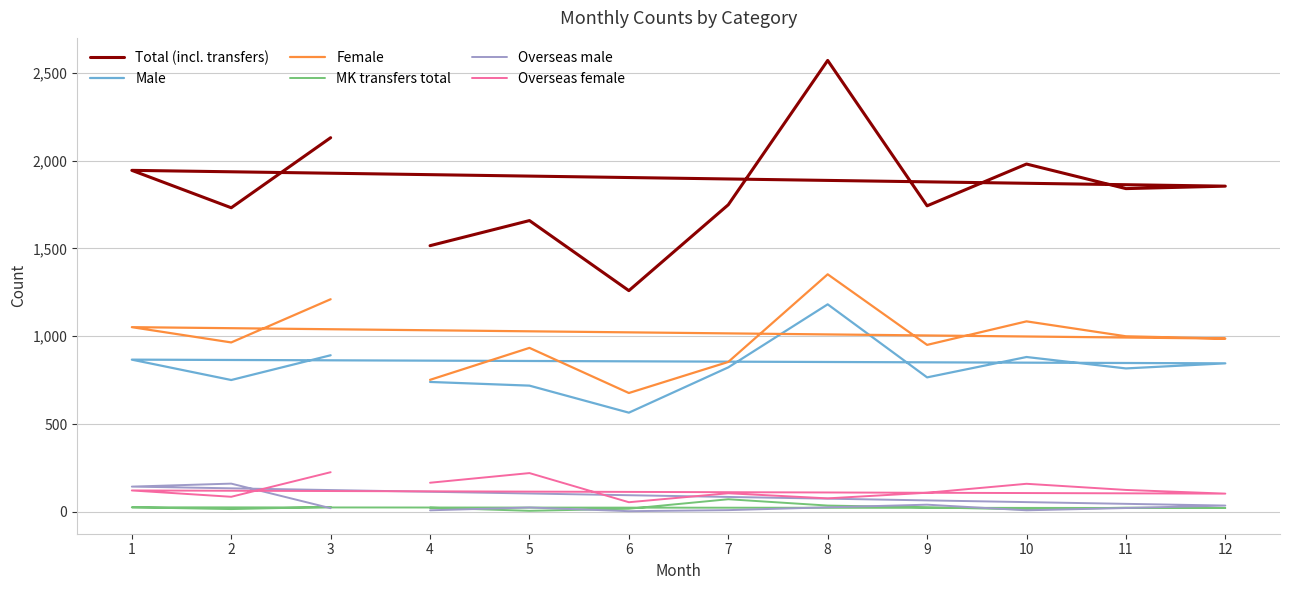

At which category is the sum across all series the highest?

8